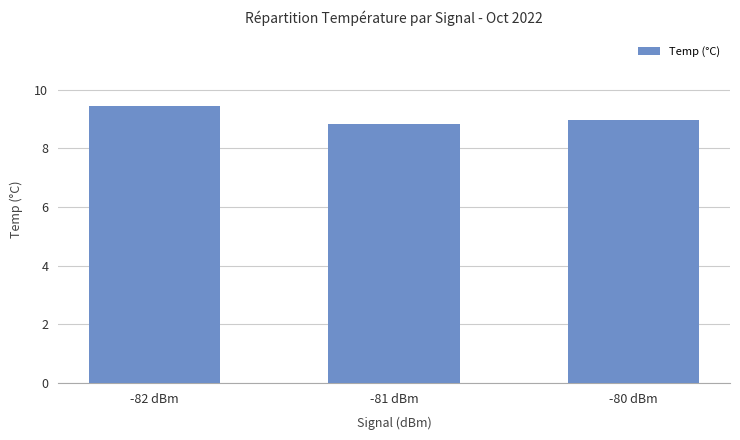

What is the sum of all values?

27.2